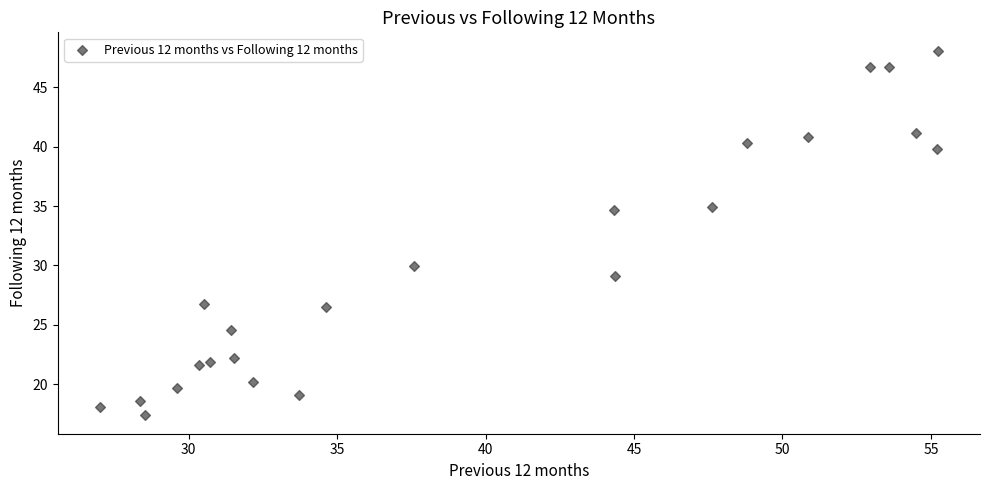

What is the range of X values (max minus min)?

28.2